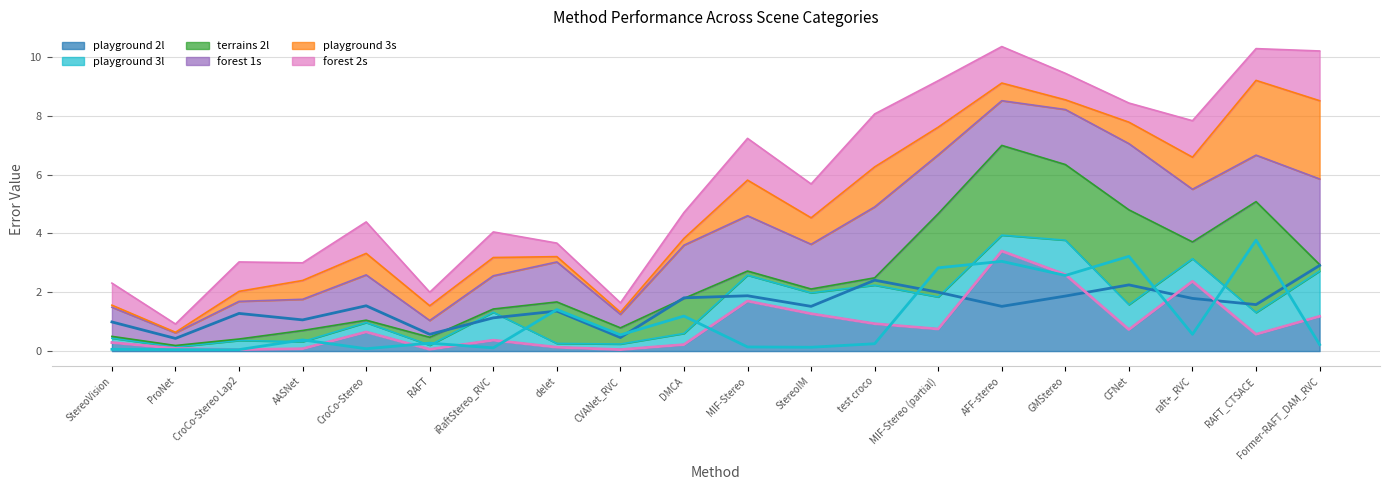

What is the minimum value shown in the chart?

0.1